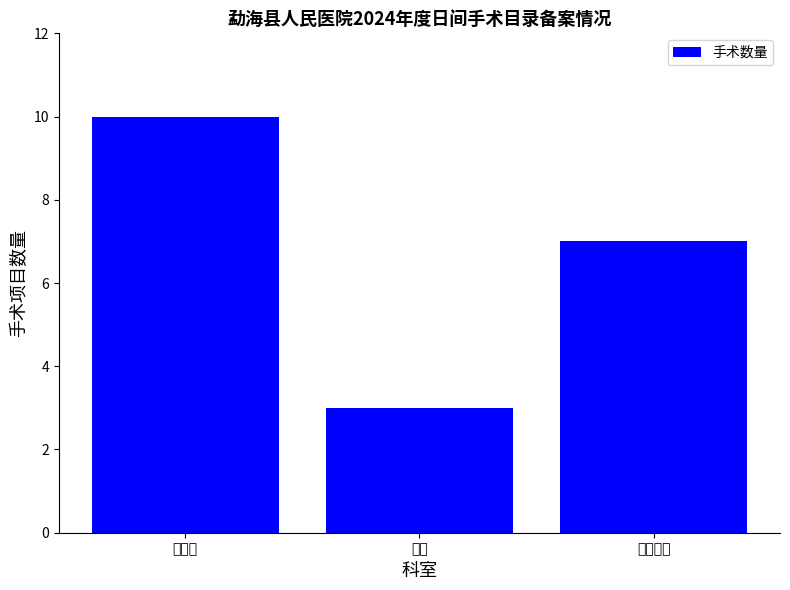

How many bars are there in total?

3